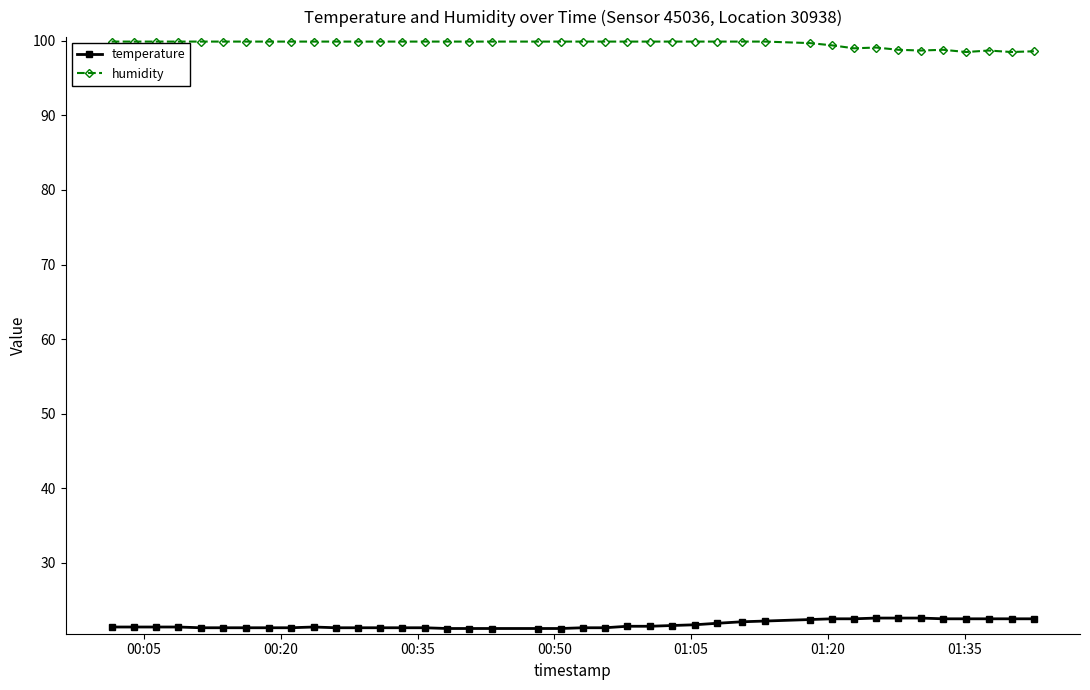

True or false: humidity has more than 0 interior local peaks.

True